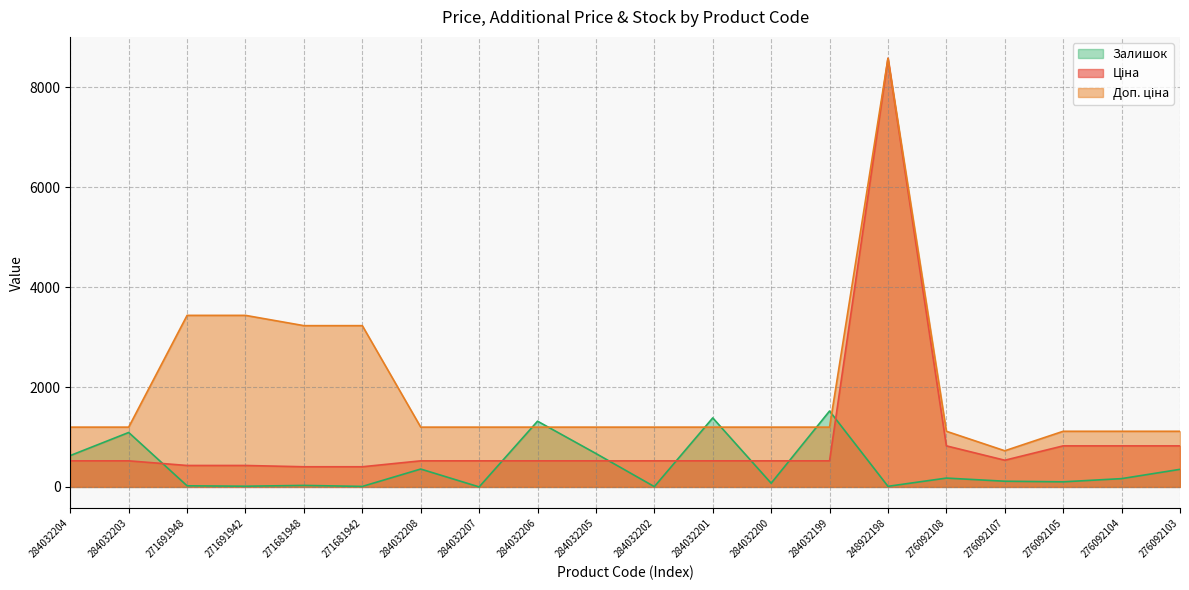

What is the average value of the Доп. ціна series?

1952.9